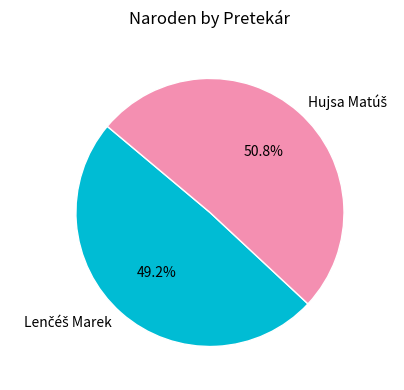

Is there any slice that represents more than half of the pie?

Yes